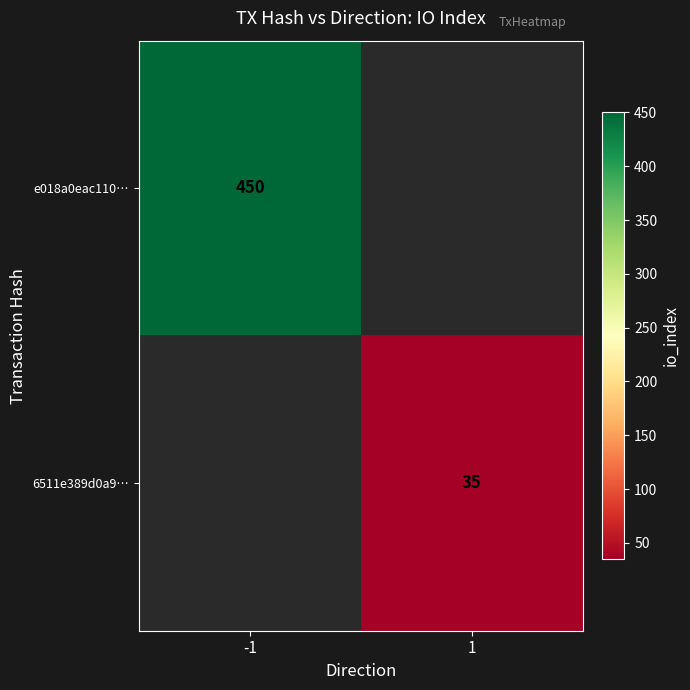

Which label corresponds to the largest value in the chart?

-1